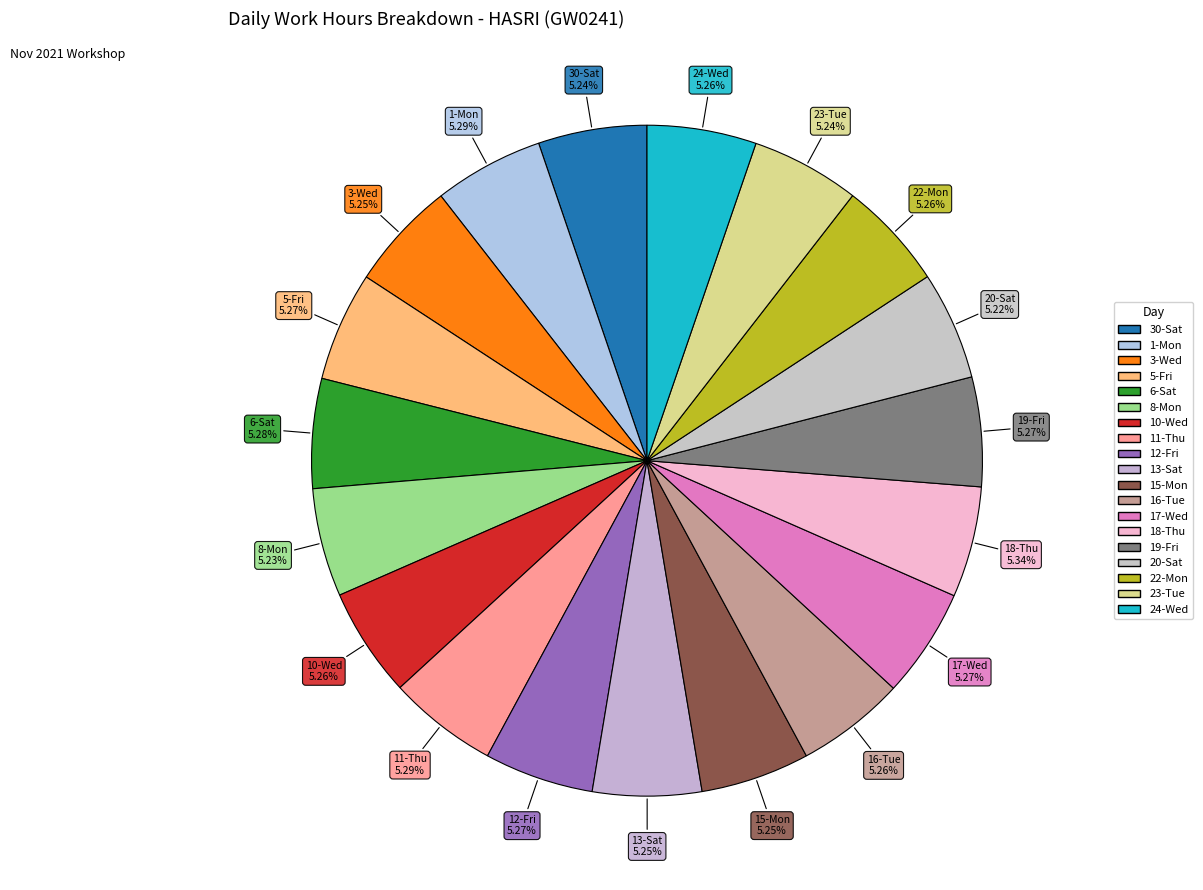

How many segments does this pie chart have?

19